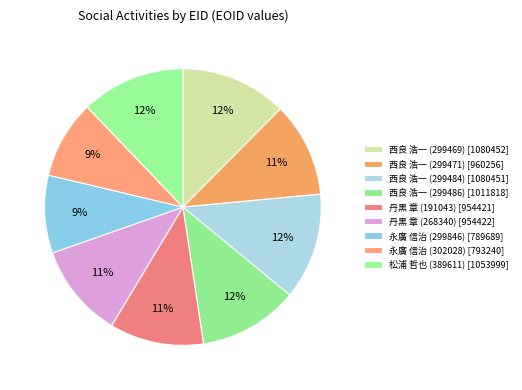

How many segments does this pie chart have?

9